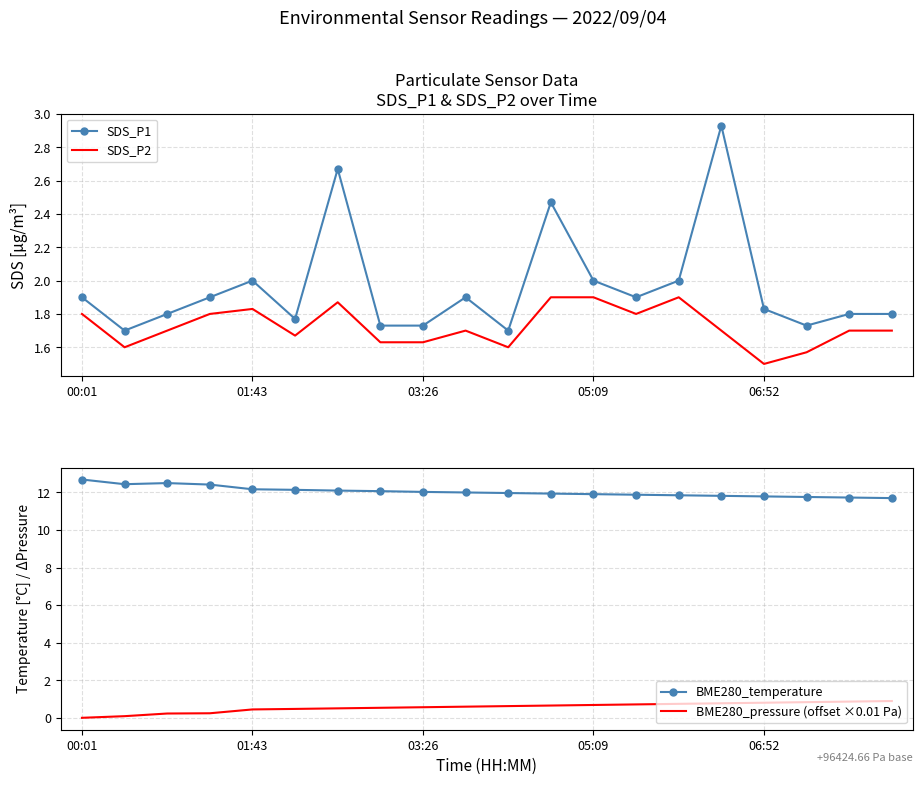

What is the sum of all BME280_pressure (offset ×0.01 Pa) values?

11.3